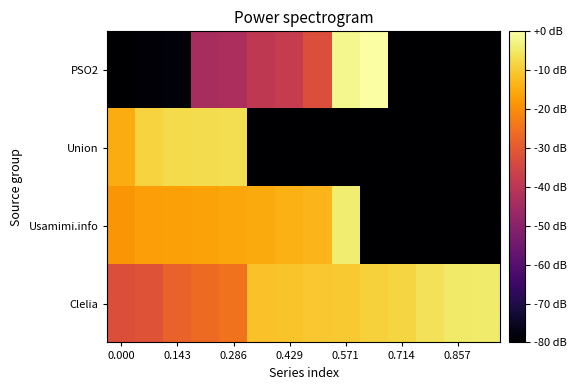

Reading left to right, what are all the values shown in this chart?

PSO2: -80.0	-79.3	-78.7	-43.8	-43.2	-39.2	-37.8	-32.5	-2.0	-0.0	-80.0	-80.0	-80.0	-80.0
Union: -14.9	-8.6	-7.3	-7.0	-6.6	-80.0	-80.0	-80.0	-80.0	-80.0	-80.0	-80.0	-80.0	-80.0
Usamimi.info: -18.6	-16.9	-16.6	-16.3	-15.9	-15.3	-14.3	-13.3	-4.3	-80.0	-80.0	-80.0	-80.0	-80.0
Clelia: -32.2	-31.5	-27.9	-26.6	-24.9	-11.3	-11.0	-10.6	-10.3	-9.0	-8.3	-6.0	-5.0	-4.6